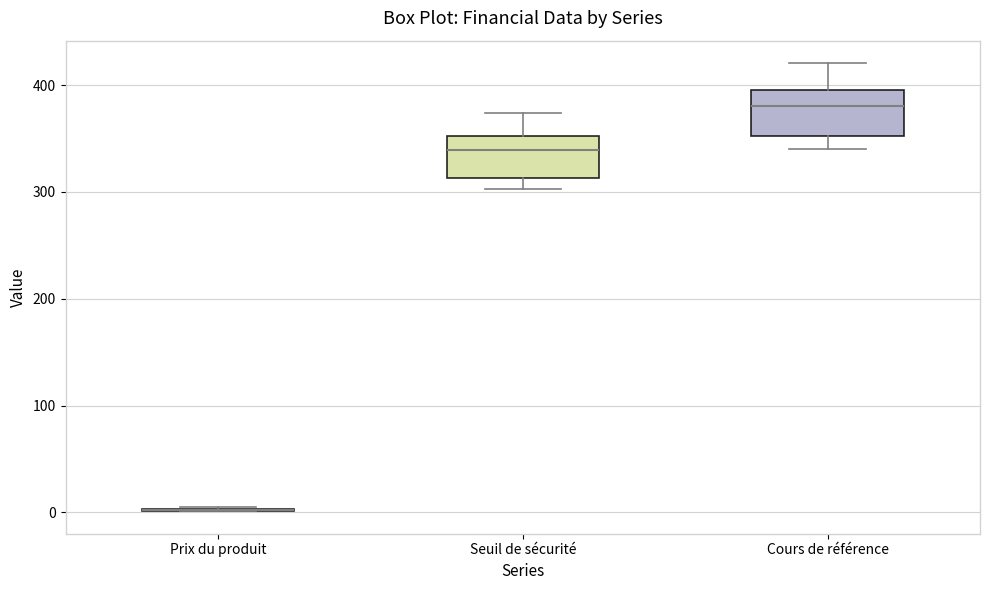

Reading left to right, read every box against the y-axis: the position of its median line, the range the box covers, and the ends of its whiskers. The values are not printed on the chart, so give them approximately, as read against the axis.

Prix du produit: box collapsed to a line at 0, whiskers 0 to 10
Seuil de sécurité: median 340, box 310 to 350, whiskers 300 to 370
Cours de référence: median 380, box 350 to 400, whiskers 340 to 420